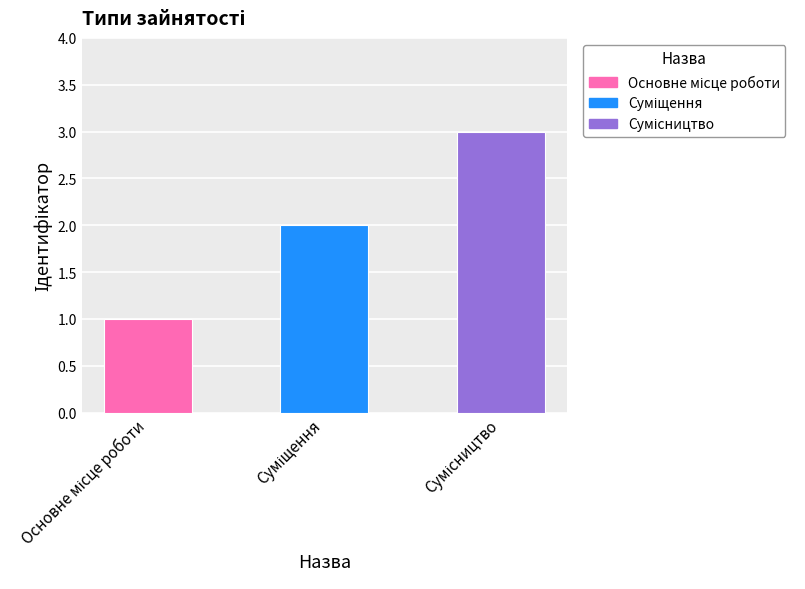

What is the maximum value shown in the chart?

3